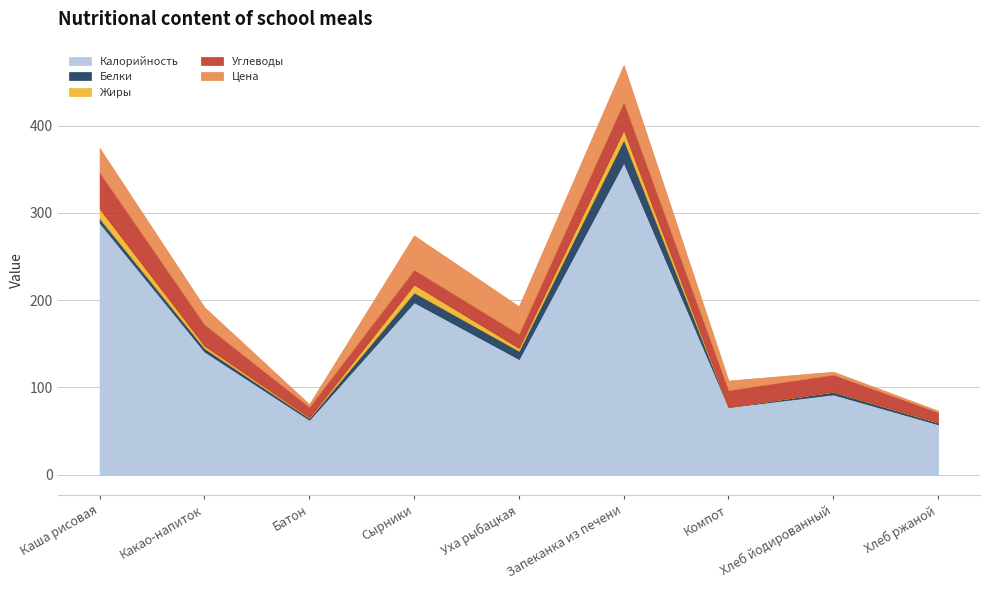

What is the label of the 9th point from the left?

Хлеб ржаной